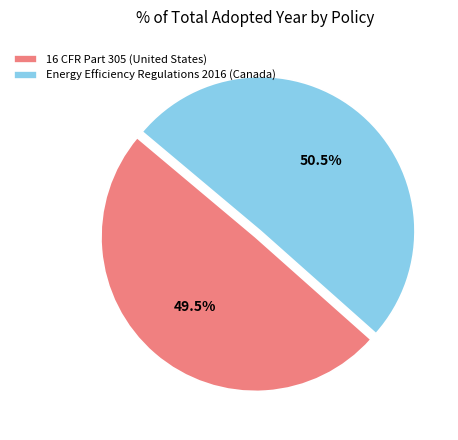

To the nearest percent, what is the average slice percentage?

50%